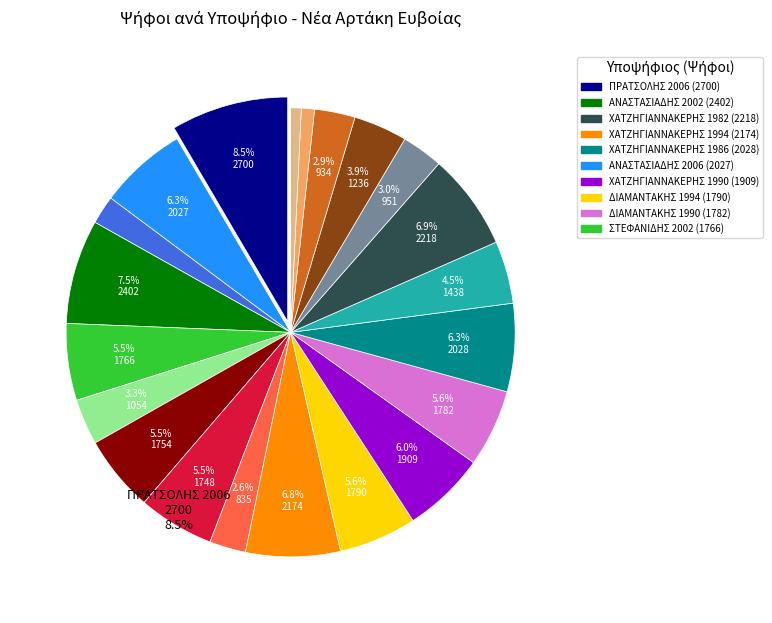

Is there a majority slice in this chart?

No